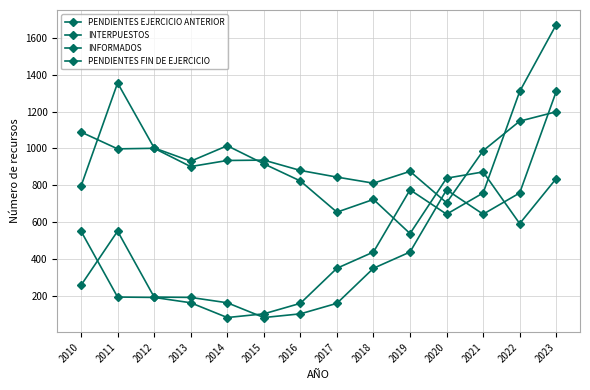

In PENDIENTES FIN DE EJERCICIO, how many points are lower than both neighbors (excluding endpoints)?

2